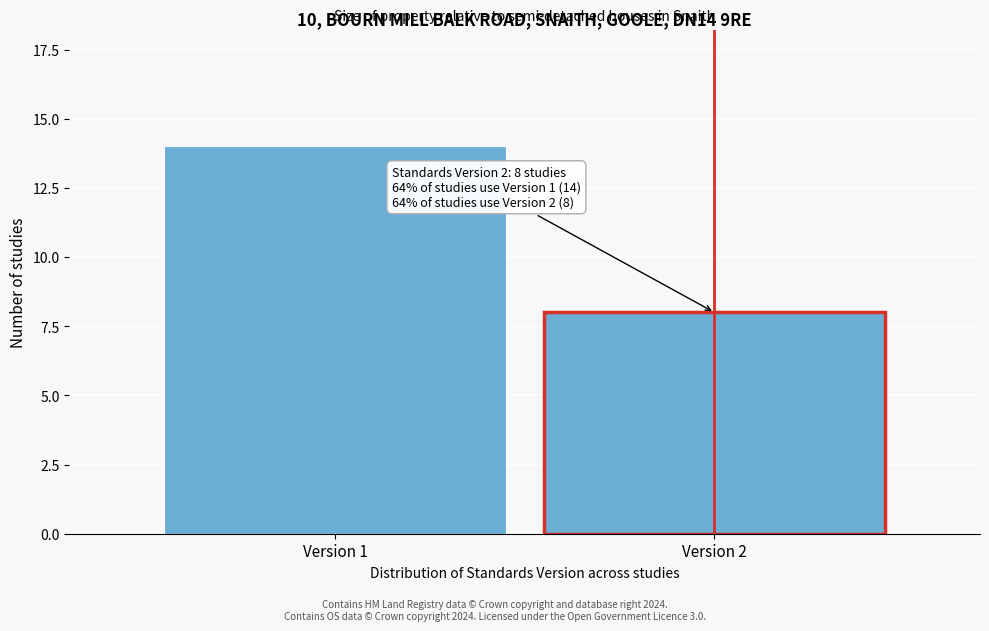

Reading left to right, what are all the values shown in this chart?

14	8